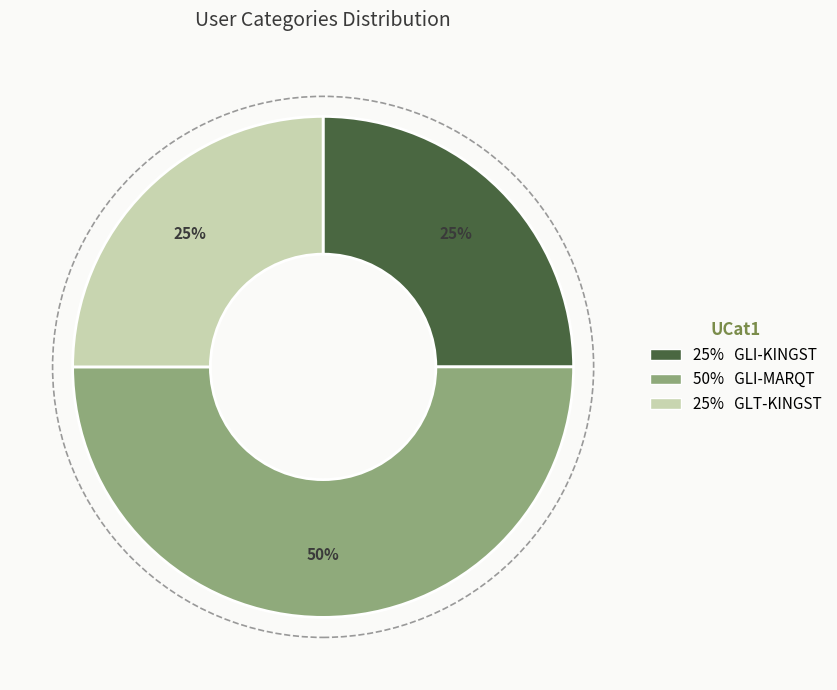

To the nearest percent, what is the difference between the largest and smallest slice percentages?

25%